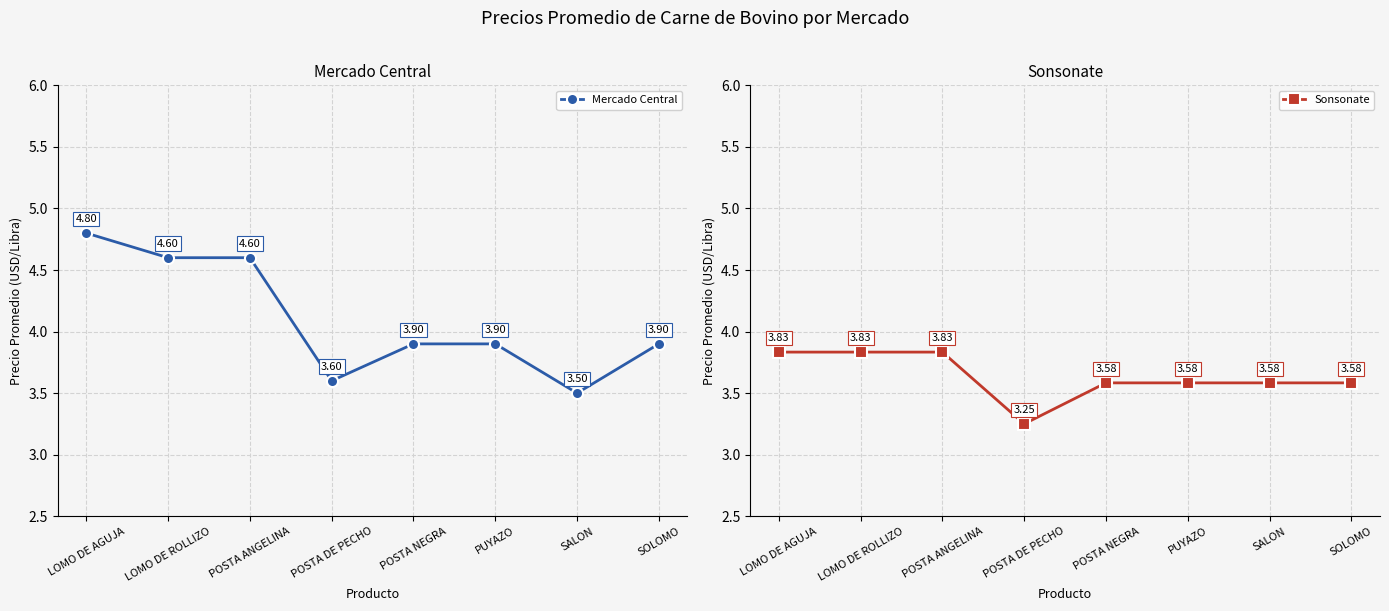

What is the maximum value shown in the chart?

4.8